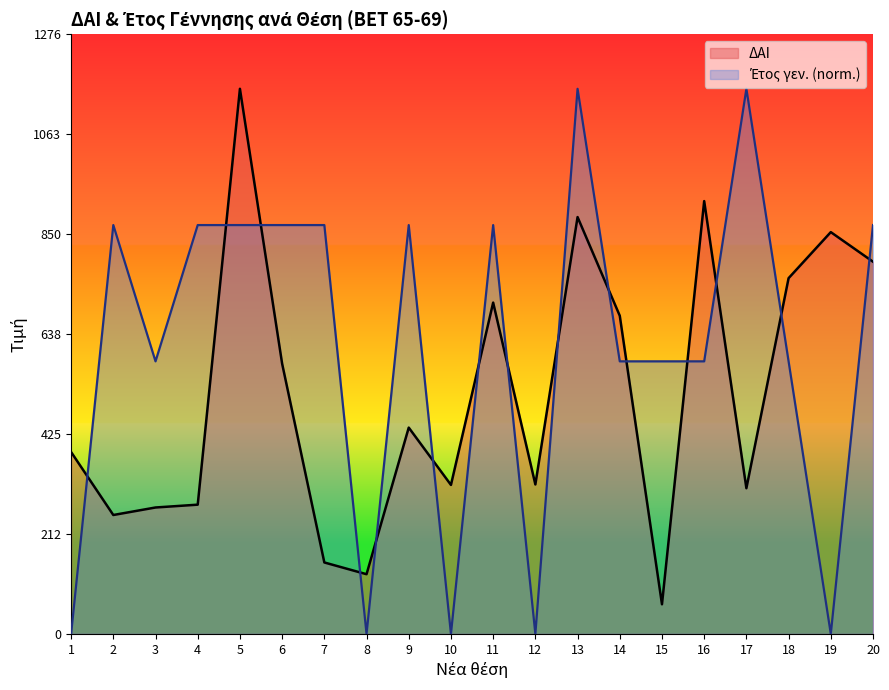

What is the maximum value for Έτος γεν.?

1160